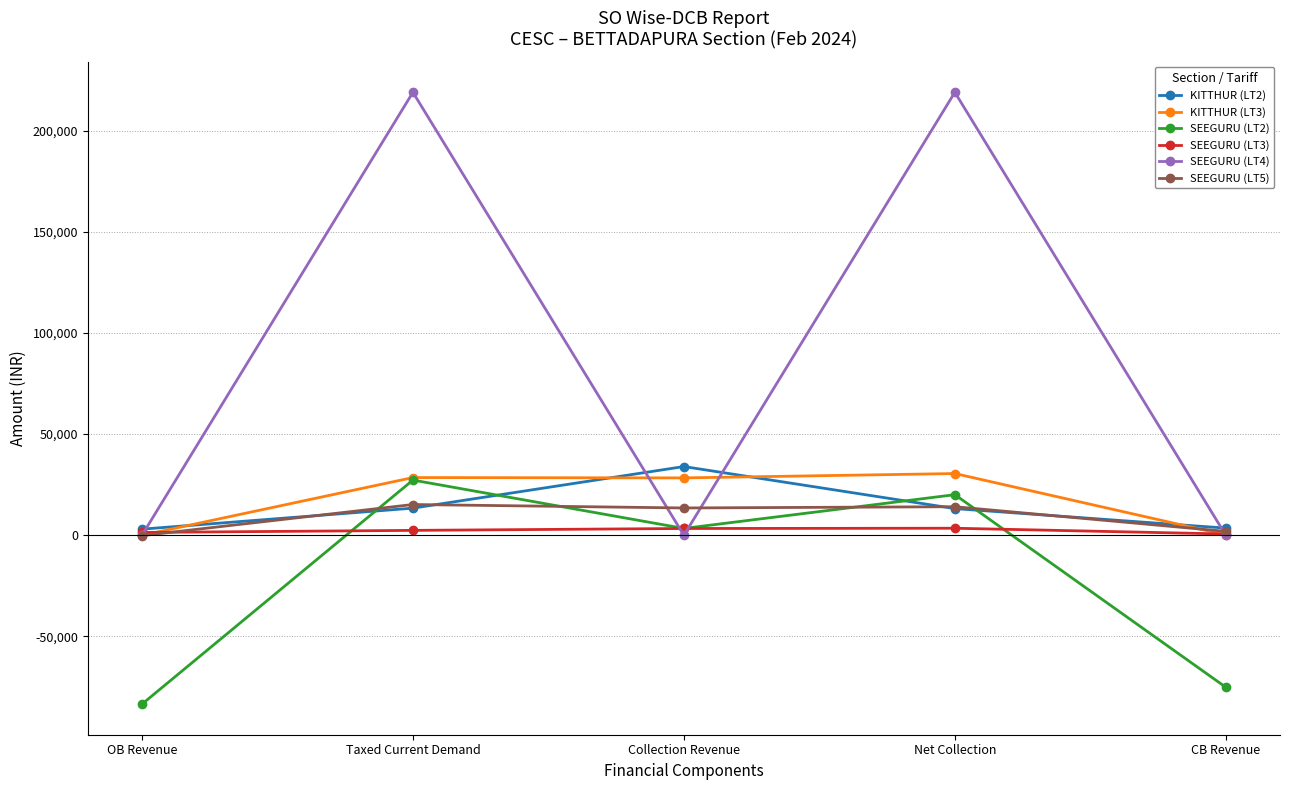

Which label corresponds to the smallest value in the chart?

OB Revenue